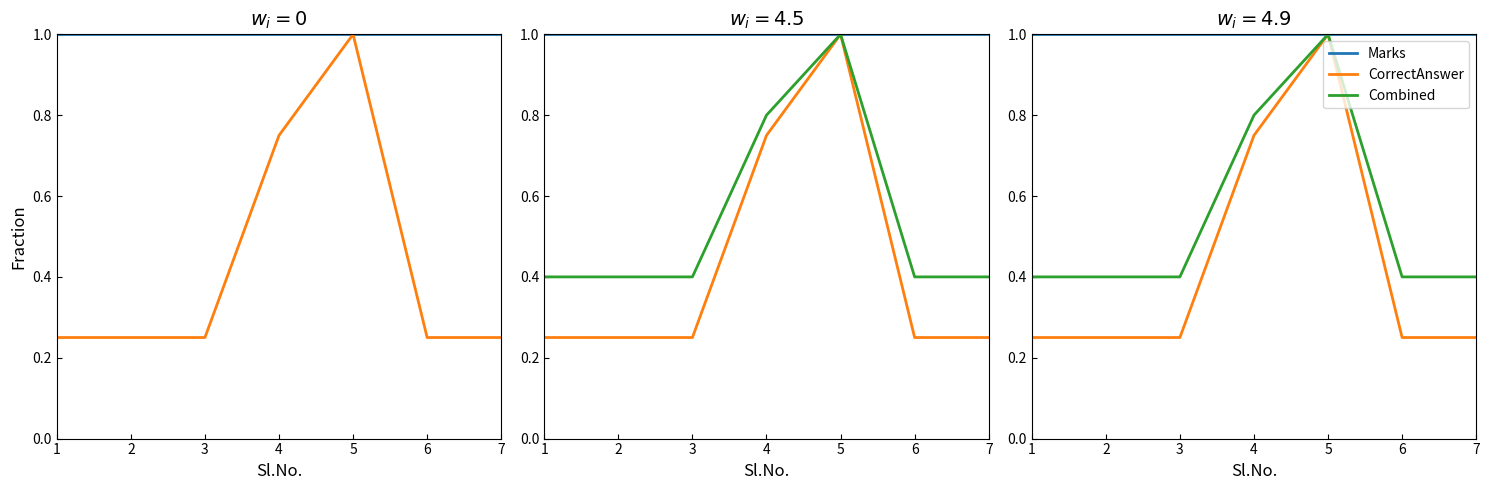

What is the minimum value shown in the chart?

0.2